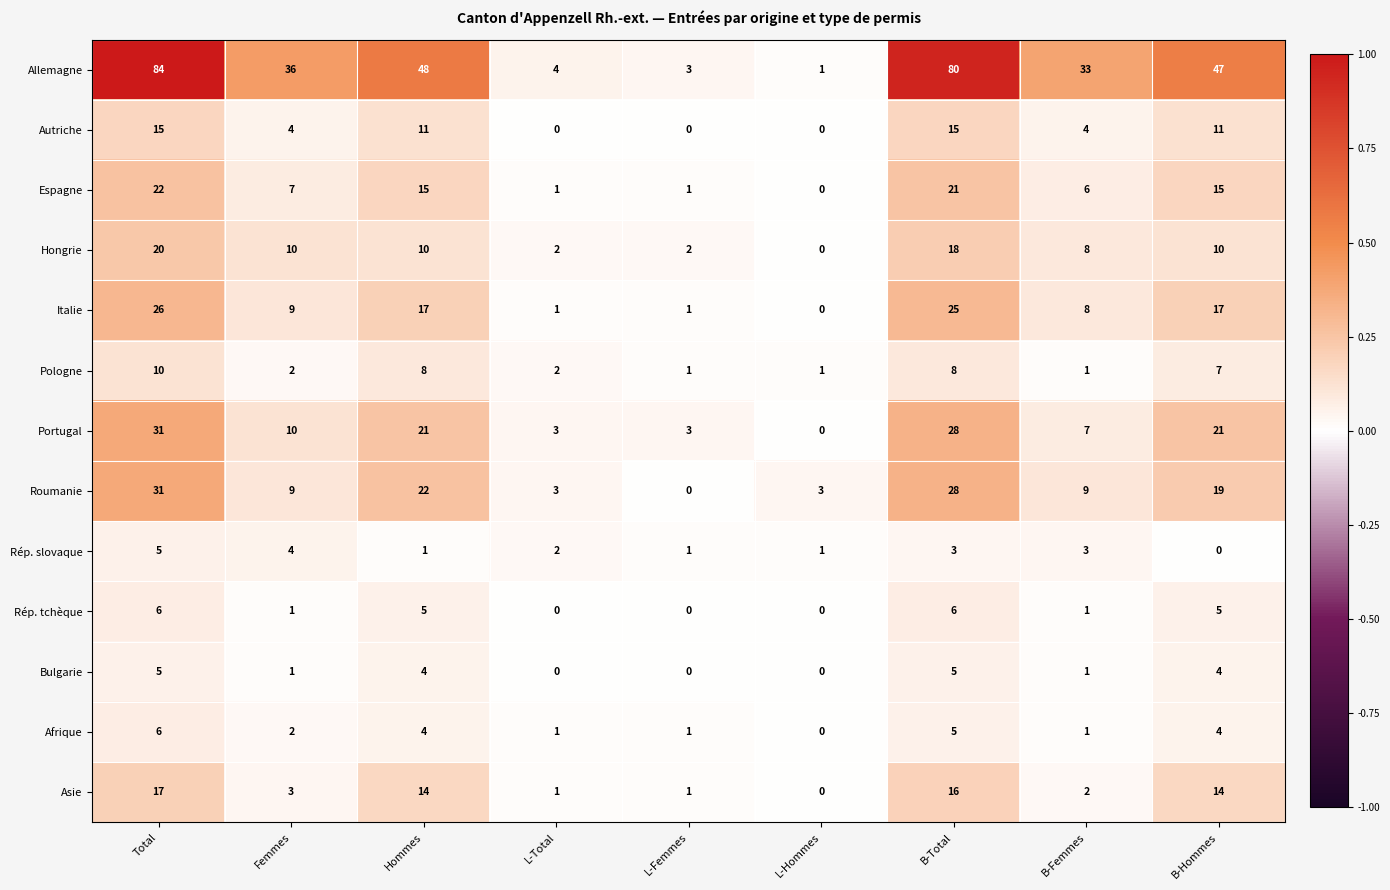

Which series has the largest total across all categories?

Allemagne